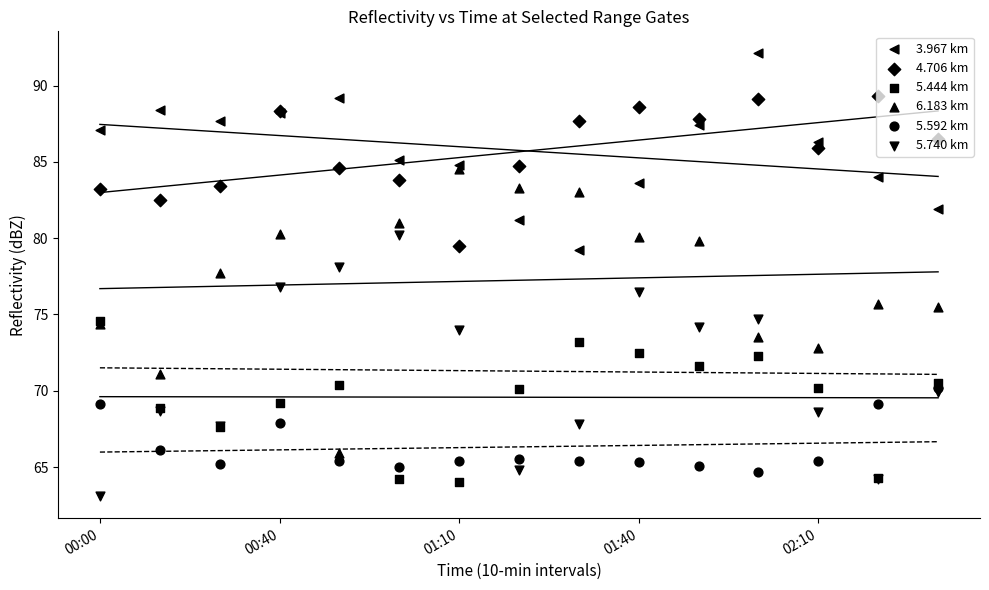

Which series contains the highest Y value?

3.967 km